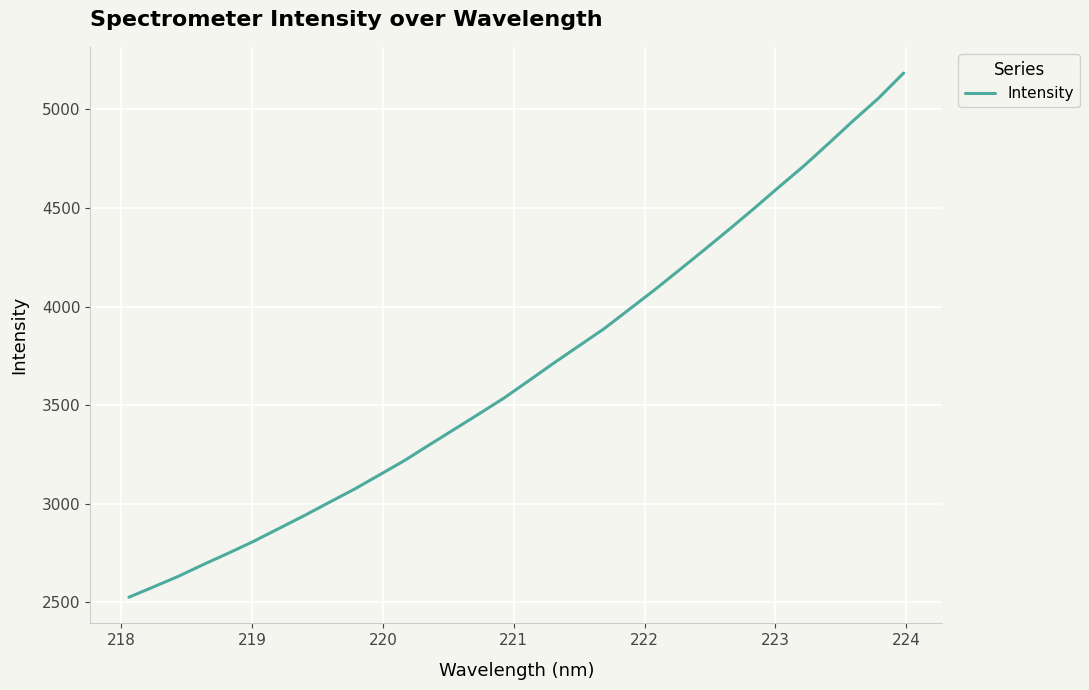

Reading left to right, list all the values displayed in this chart.

2525.7	2578.7	2632.9	2692.9	2750.4	2809.9	2874.5	2938.9	3006.2	3072.7	3144.8	3217.6	3297.6	3376.5	3455.9	3536.1	3624.5	3714.0	3800.8	3887.2	3984.6	4082.1	4183.6	4286.1	4390.3	4496.6	4605.7	4712.9	4827.9	4944.8	5057.6	5184.6